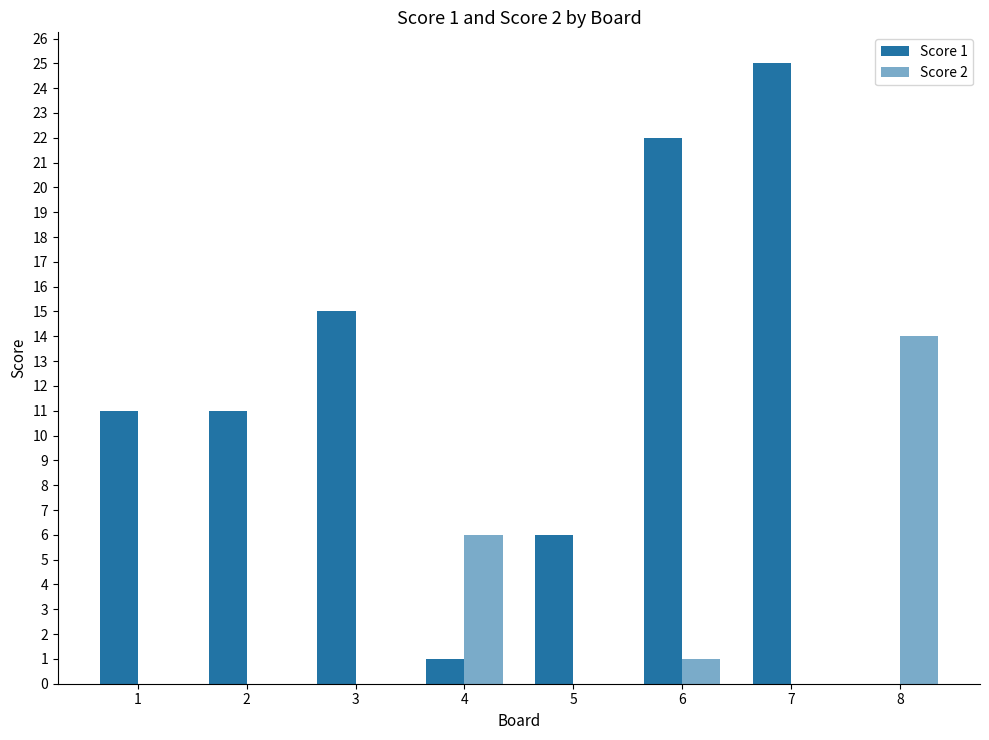

True or false: Score 2 has a value of 1 at 6.

True